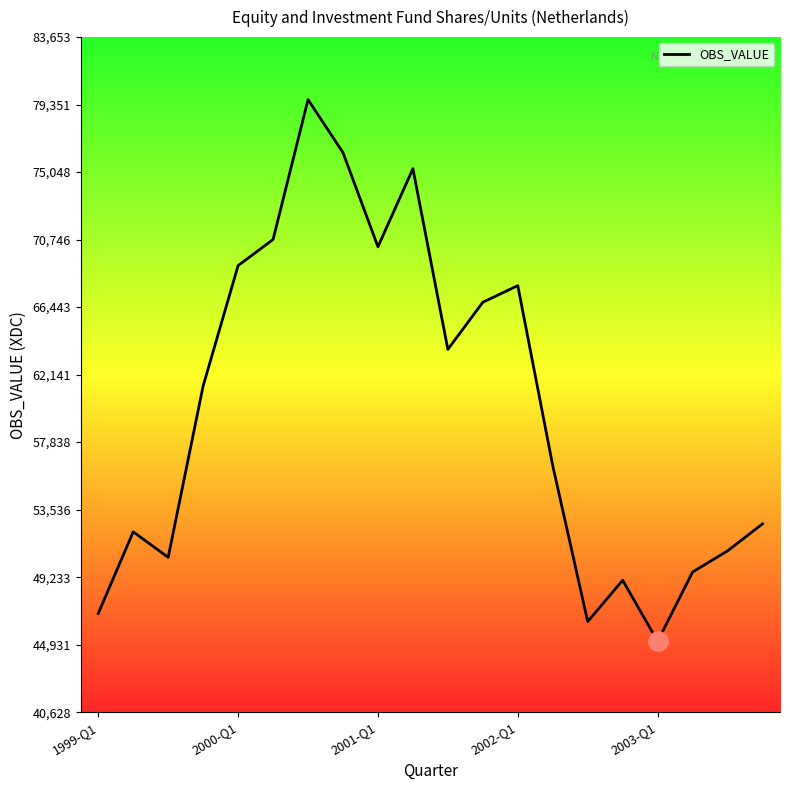

How many lines are shown in the chart?

1